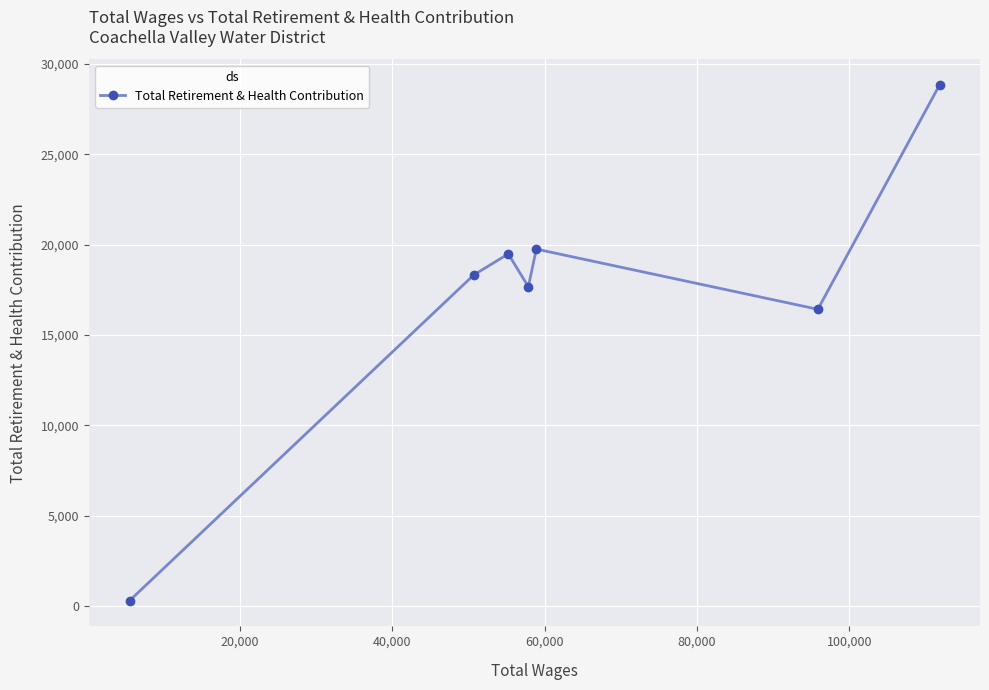

What is the sum of all values?

120813